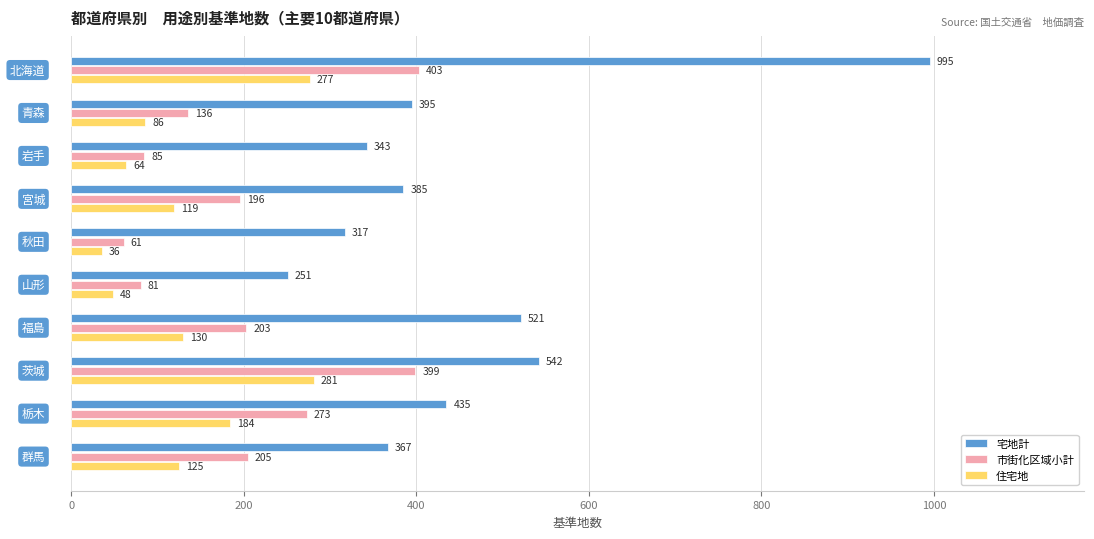

What are all the series names shown in the legend?

宅地計, 市街化区域小計, 住宅地